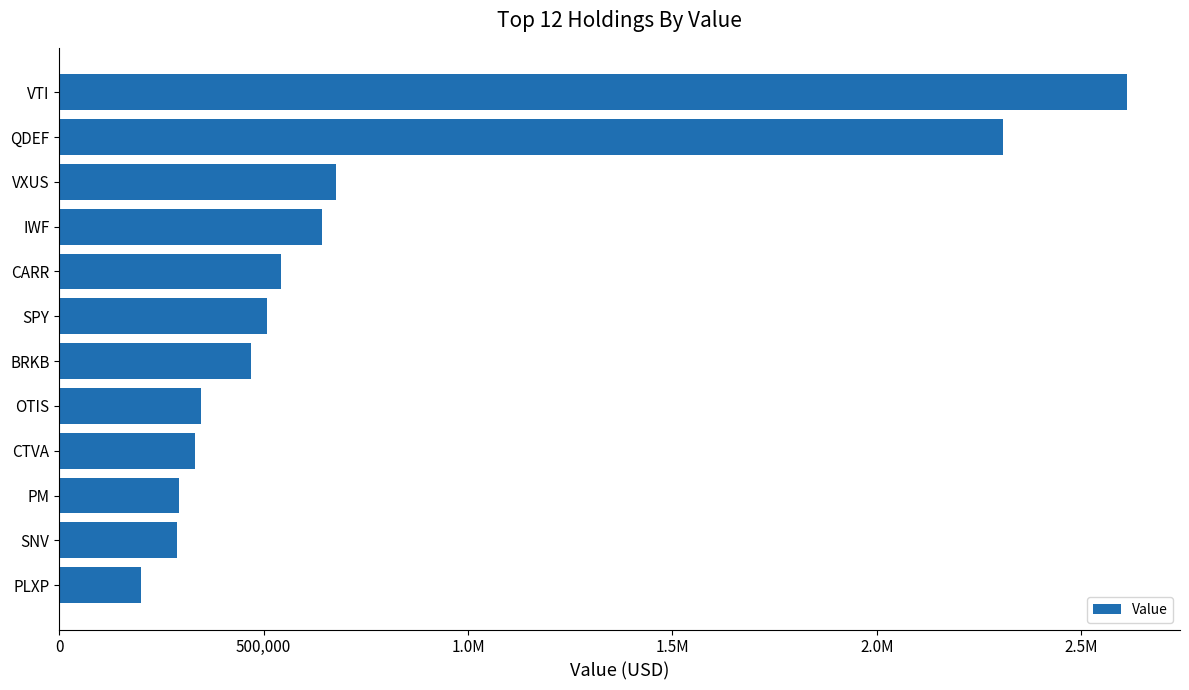

Does the chart contain any negative values?

No